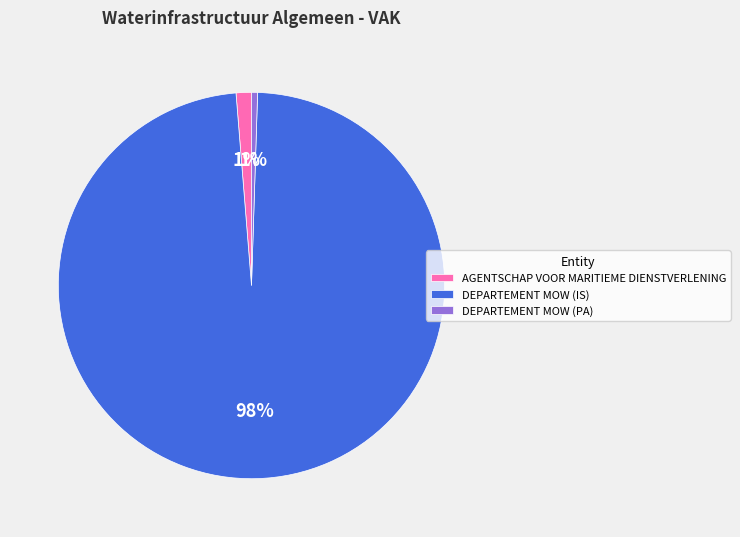

To the nearest percent, what is the combined percentage of AGENTSCHAP VOOR MARITIEME DIENSTVERLENING and DEPARTEMENT MOW (PA)?

2%